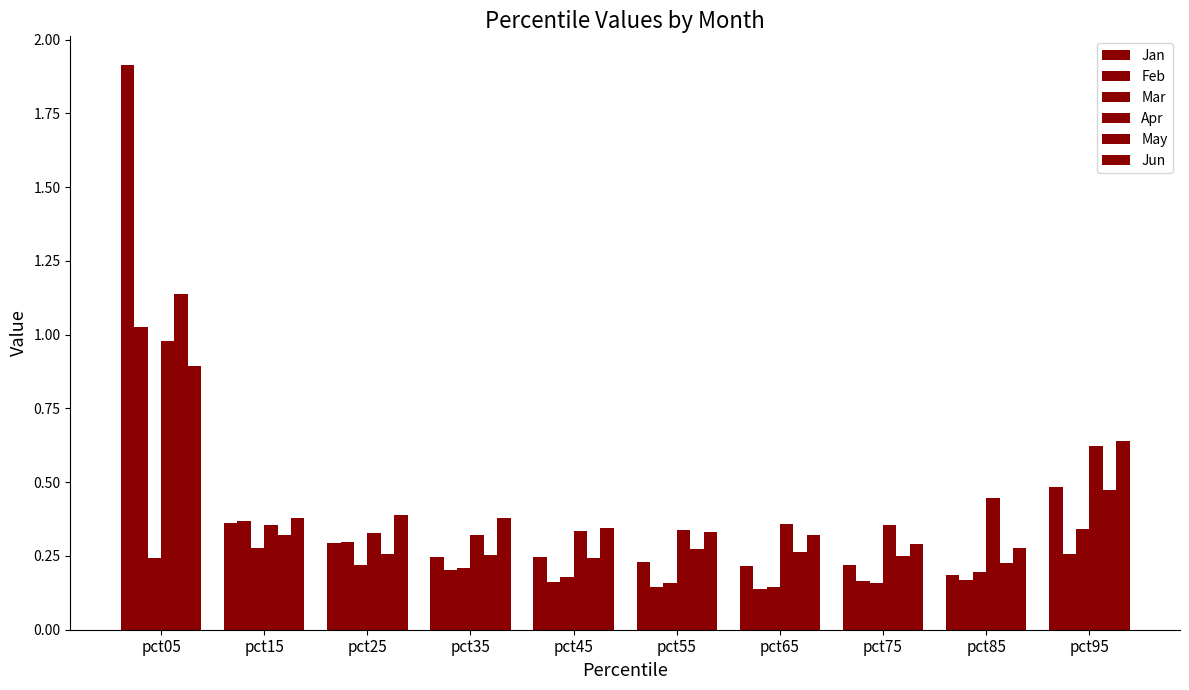

Count the number of categories in the chart.

10